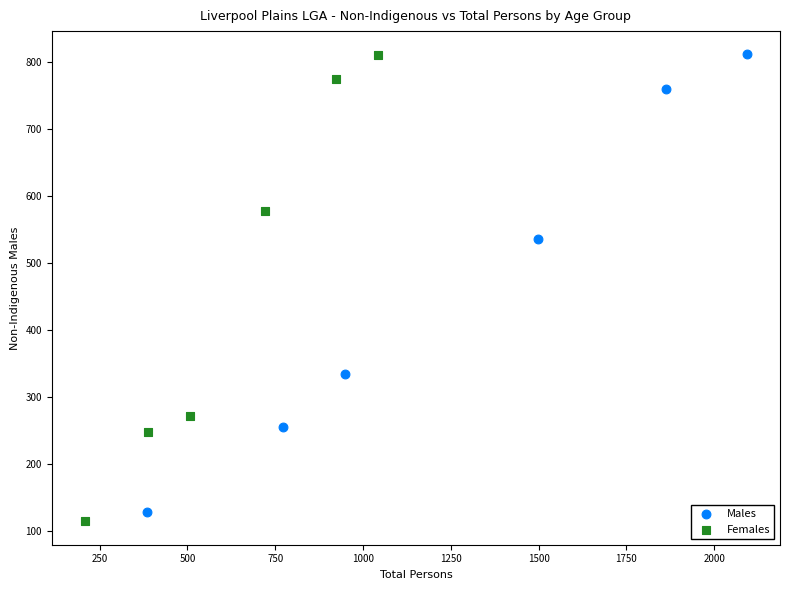

Which series has the largest Y range (max minus min)?

Females